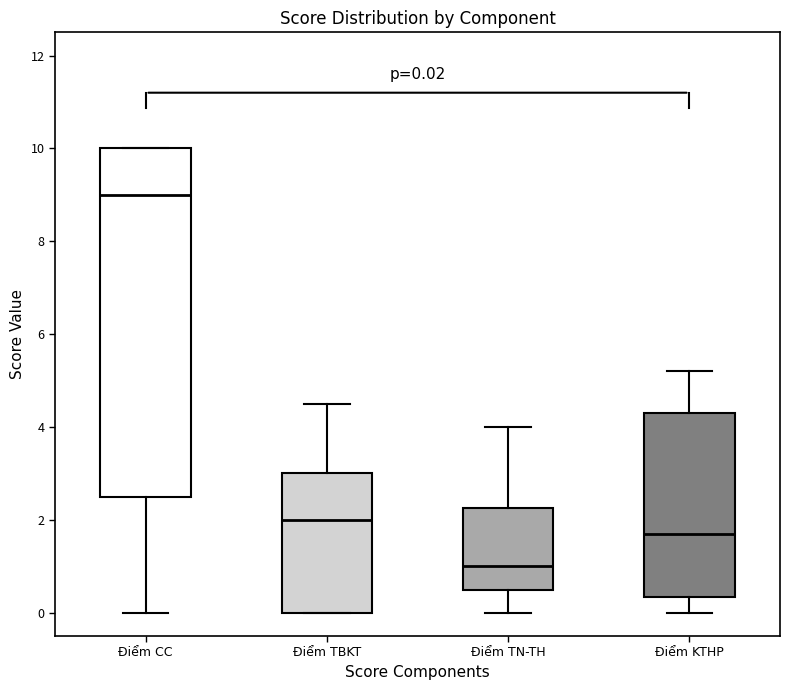

Which box's median line is the highest?

Điểm CC